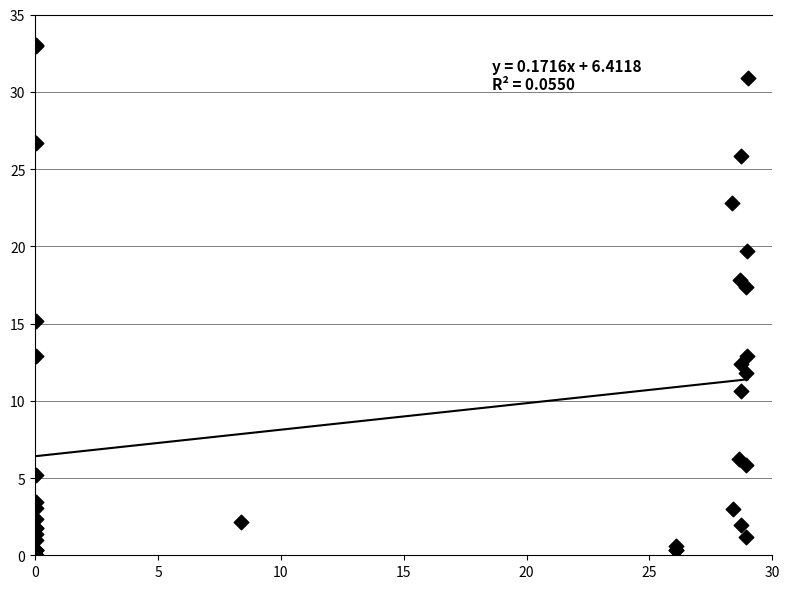

What Y value in the scatter plot is closest to 16?

15.1